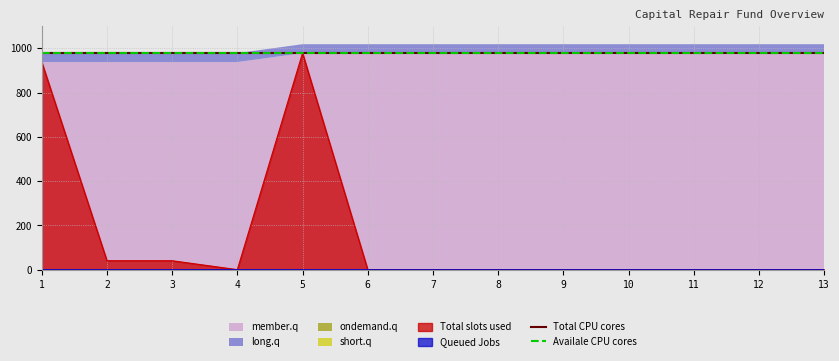

At which category is the sum across all series the highest?

5